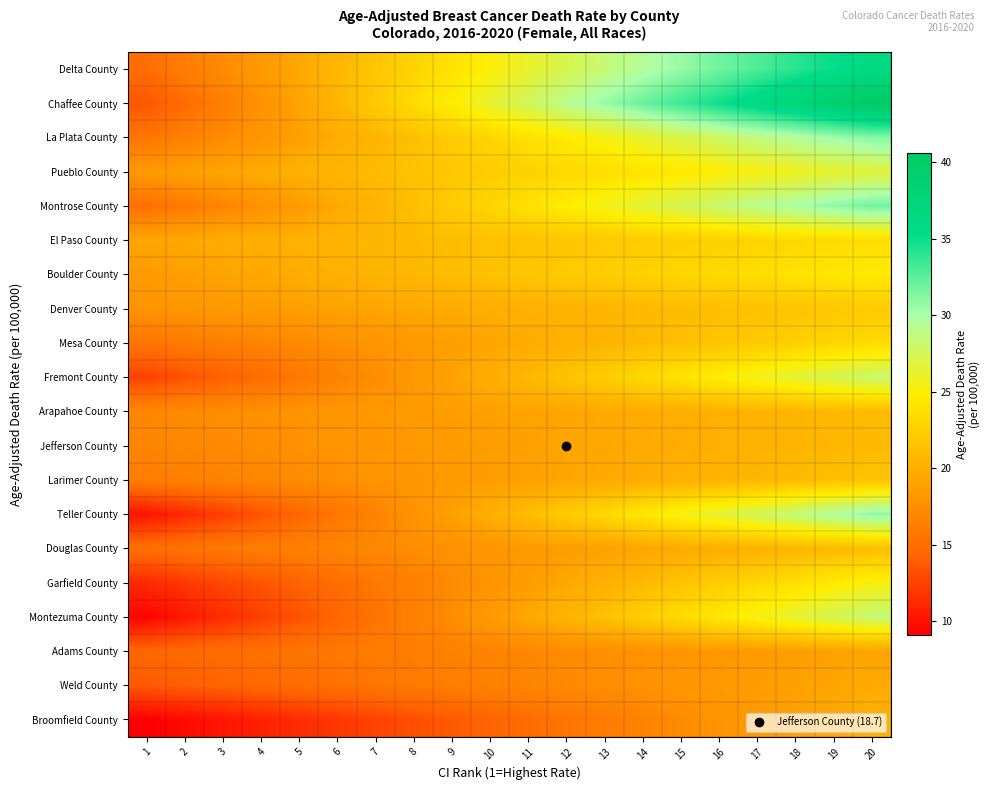

What is the minimum value shown in the chart?

9.1